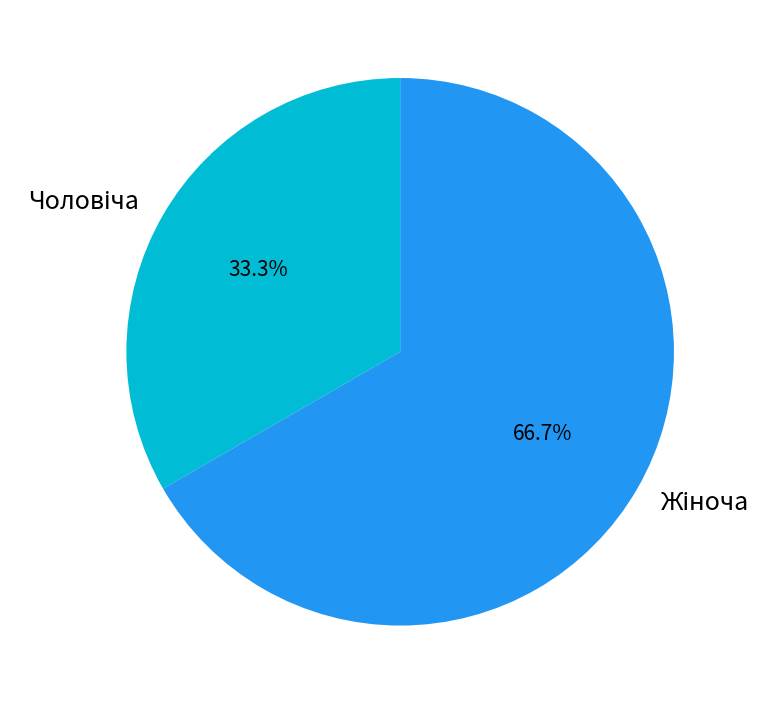

Is there any slice that represents more than half of the pie?

Yes